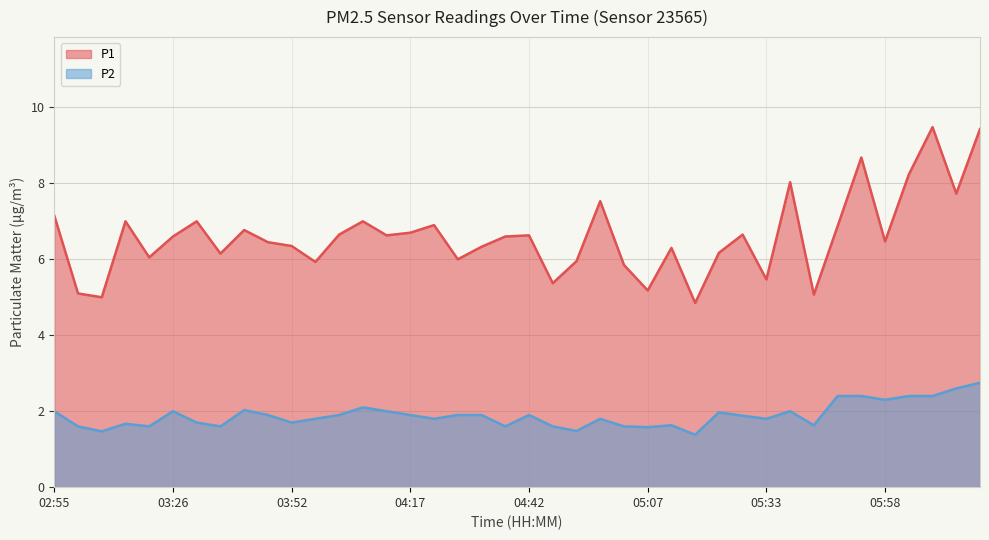

True or false: P1 and P2 cross at least once.

False